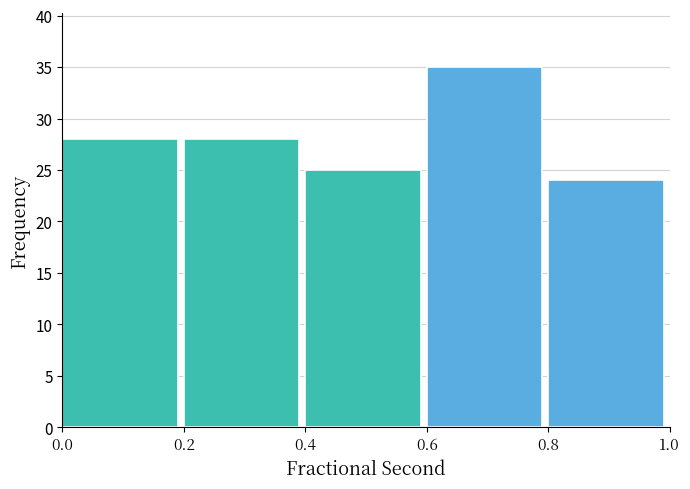

Reading left to right, transcribe this chart: for each bar, give the range it covers on the x-axis and its height. The values are not printed on the chart, so give them approximately, as read against the axis.

0.0 to 0.2: 28
0.2 to 0.4: 28
0.4 to 0.6: 25
0.6 to 0.8: 35
0.8 to 1.0: 24